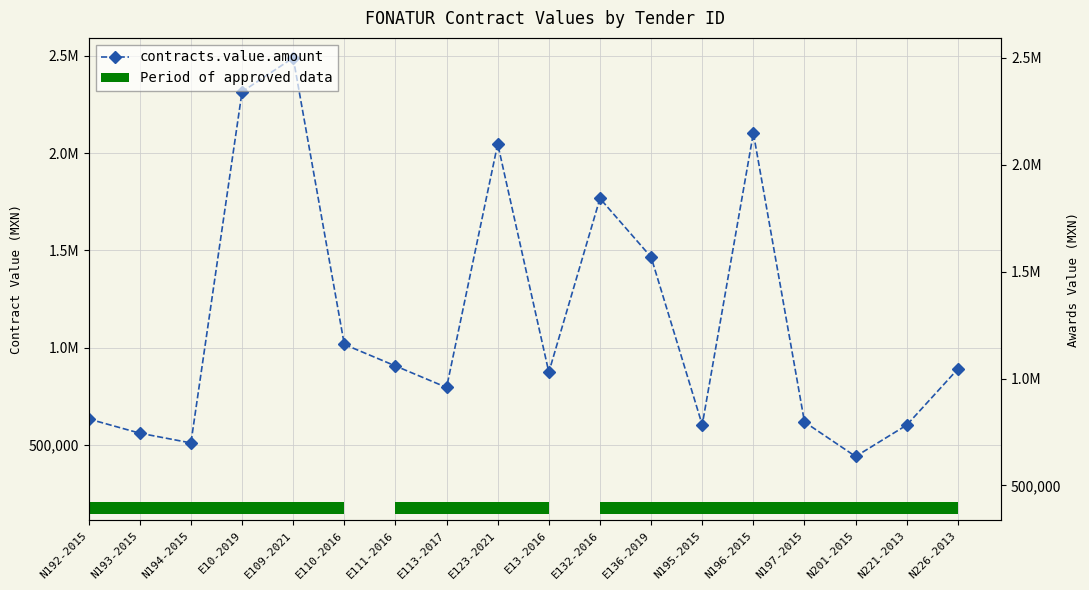

What is the smallest value displayed?

440000.0